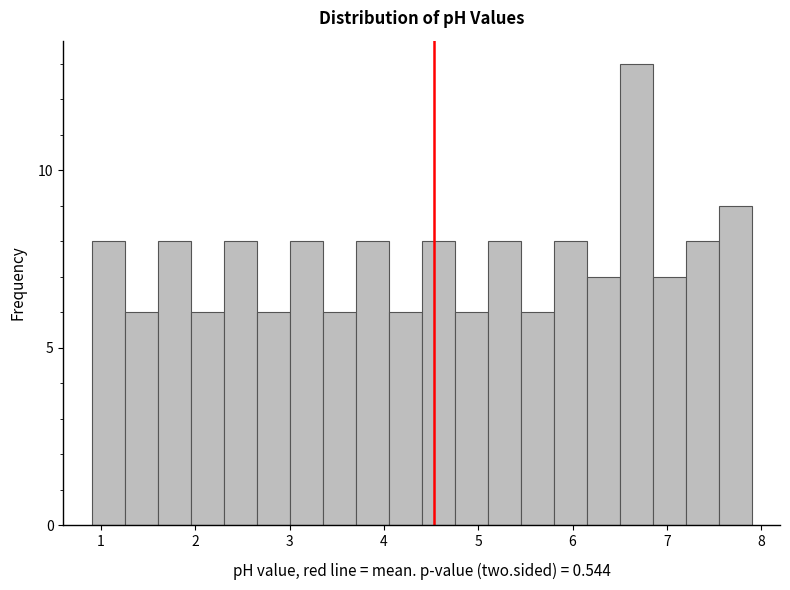

Read against the x-axis, roughly where is the centre of the tallest bar?

6.7